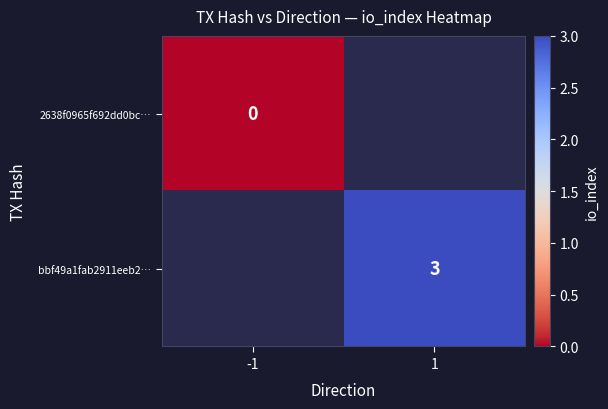

How many series are shown in this chart?

2